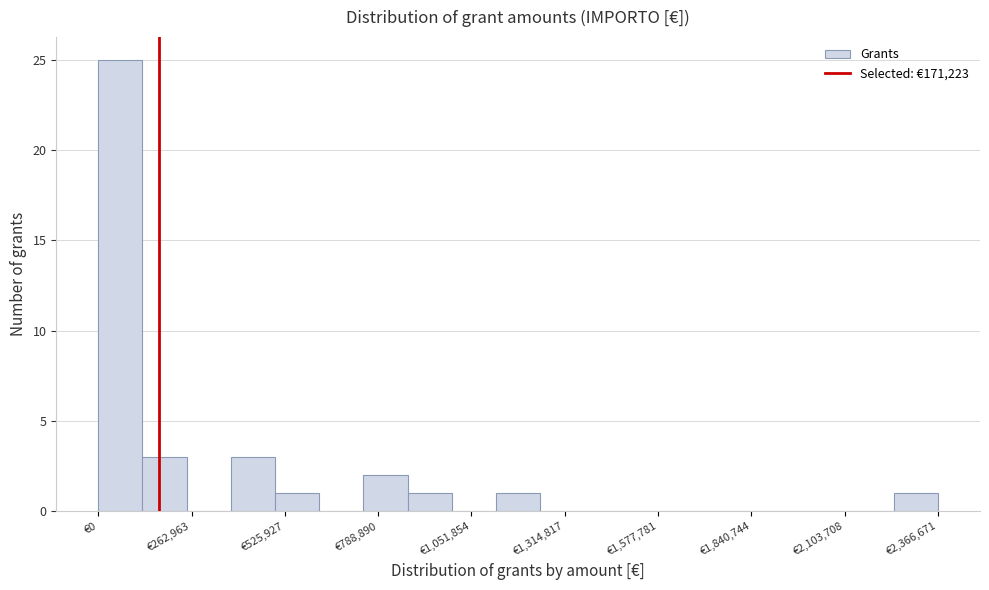

Around what value on the x-axis is the tallest bar? Give the approximate position of its centre, as read against the axis.

50000